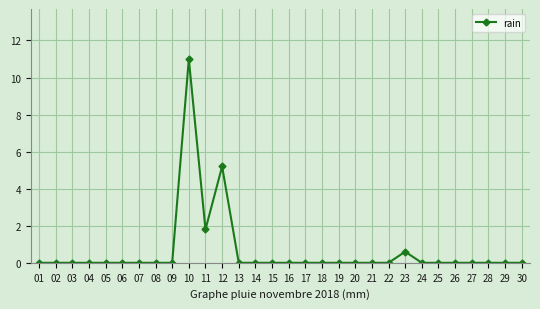

True or false: the data has more than 0 interior local peaks.

True